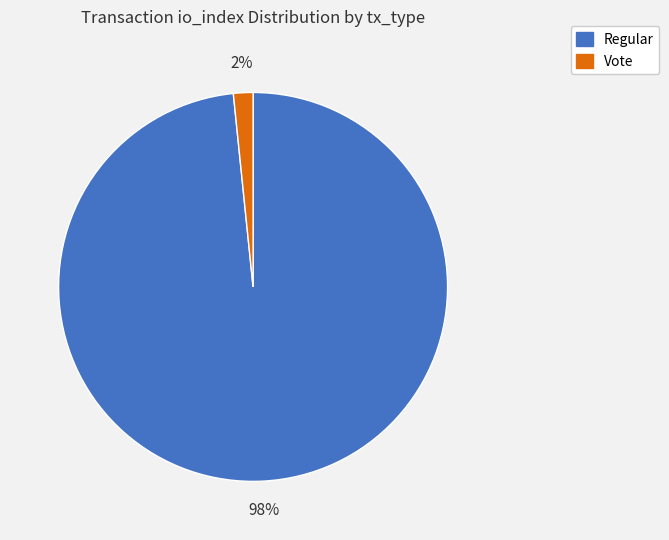

To the nearest percent, what portion does Vote represent?

2%